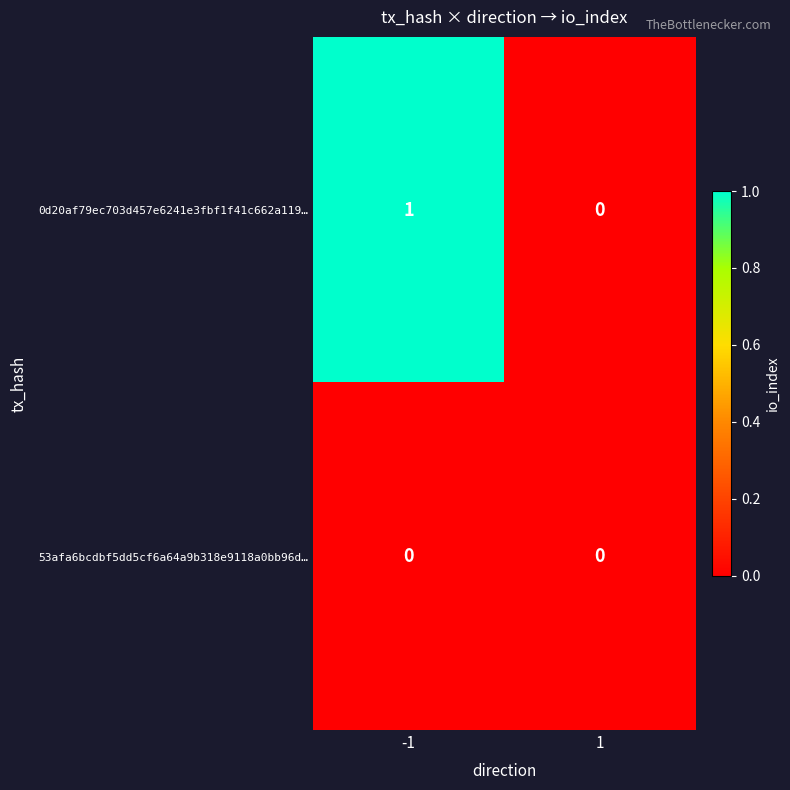

Which series changed the most between -1 and 1?

0d20af79ec703d457e6241e3fbf1f41c662a119…